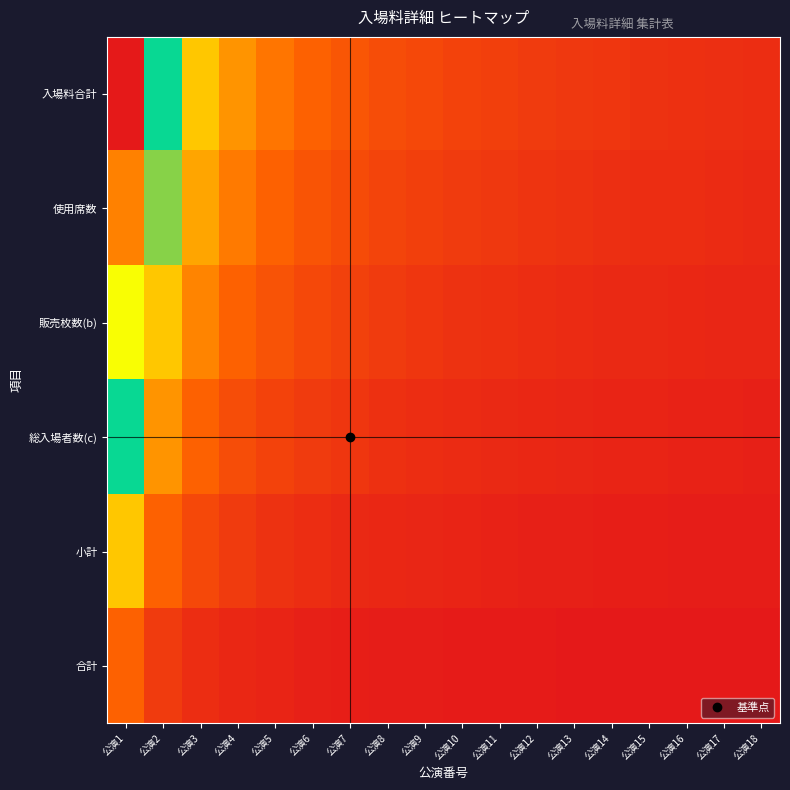

Rank the series at 公演8 from highest to lowest value.

入場料合計, 使用席数, 販売枚数(b), 総入場者数(c), 小計, 合計